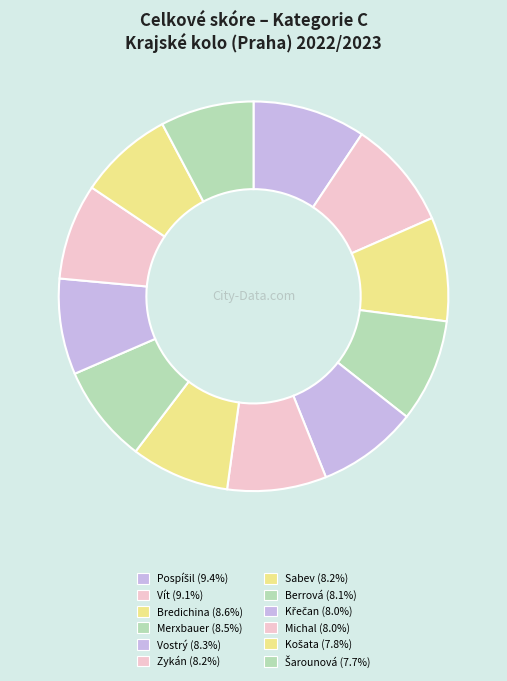

To the nearest percent, what is the difference between the largest and smallest slice percentages?

2%